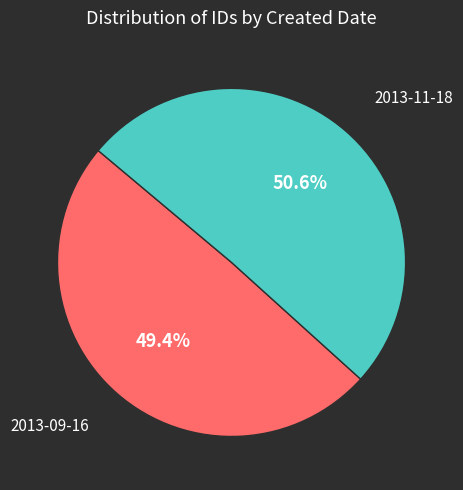

Is 2013-09-16 the majority of the pie?

No